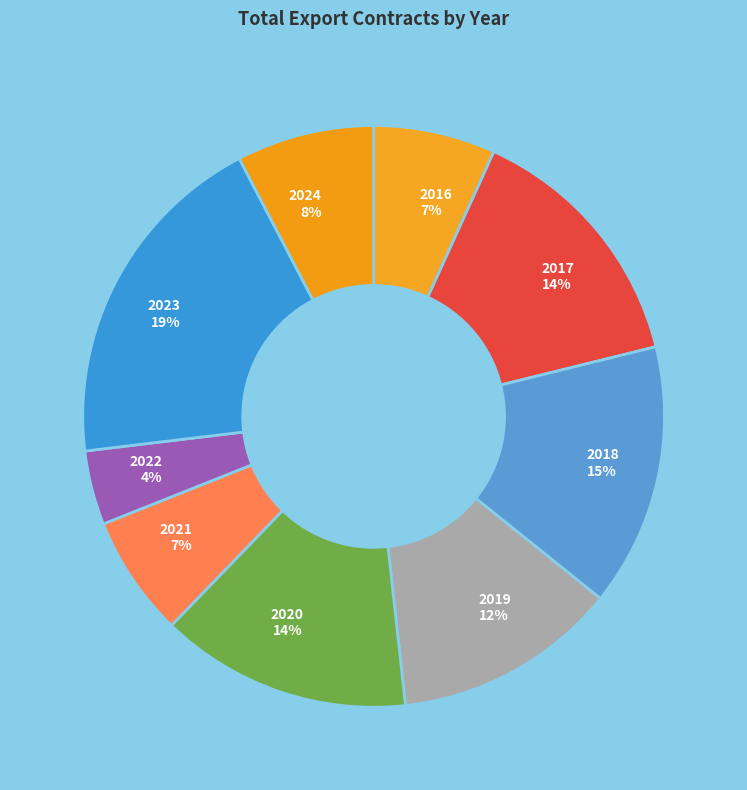

Approximately how many times larger is the value at 2016 7% compared to 2018 15%?

0.5